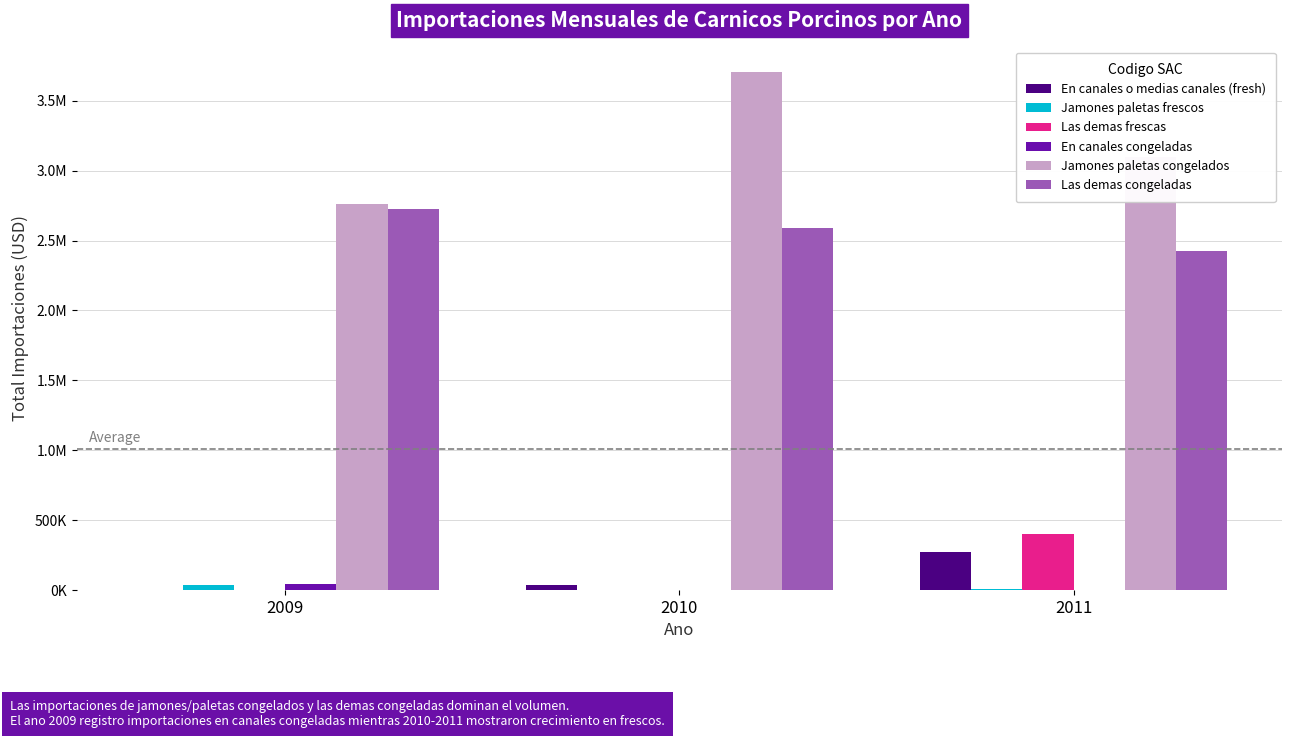

What is the spread (max minus min) of values at 2011?

3097855.5